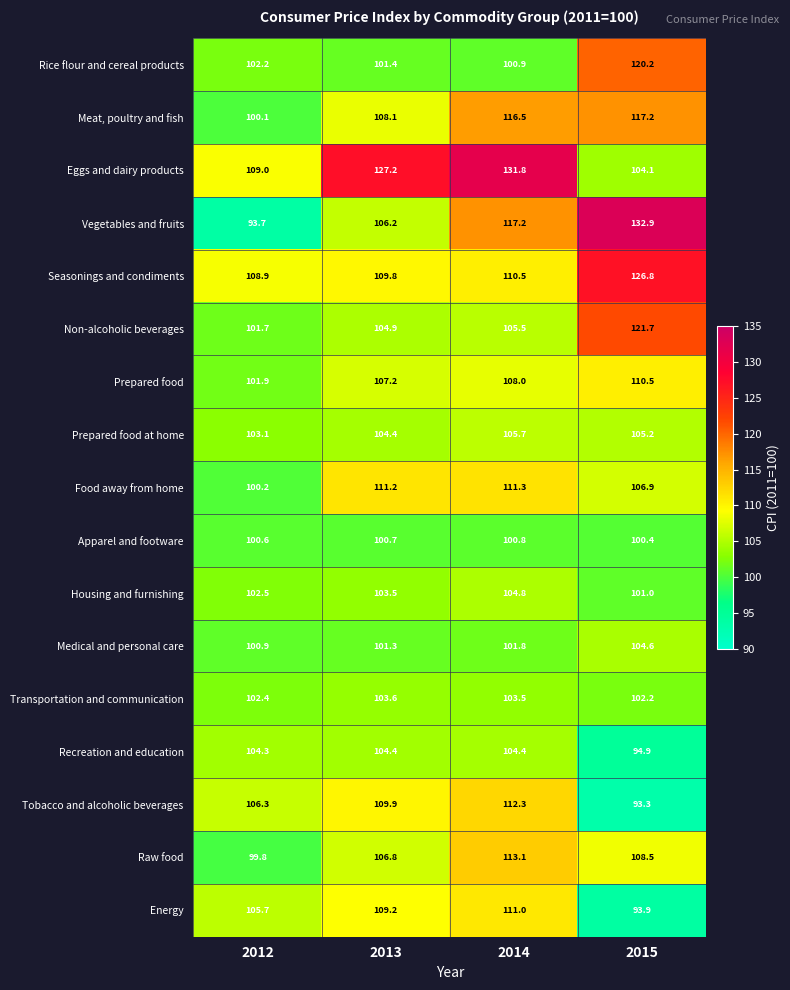

Which series changed the most between 2014 and 2015?

Eggs and dairy products